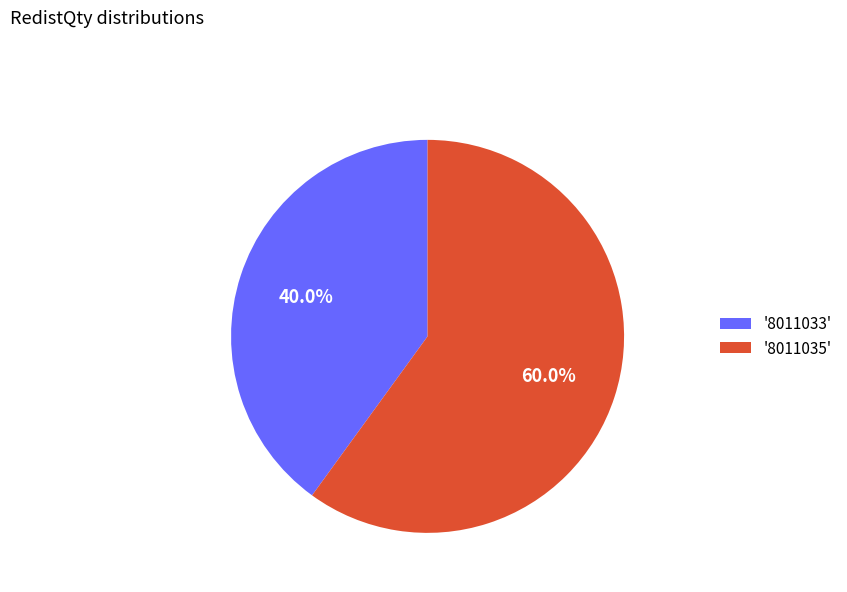

Which slice represents more than half of the pie?

'8011035'